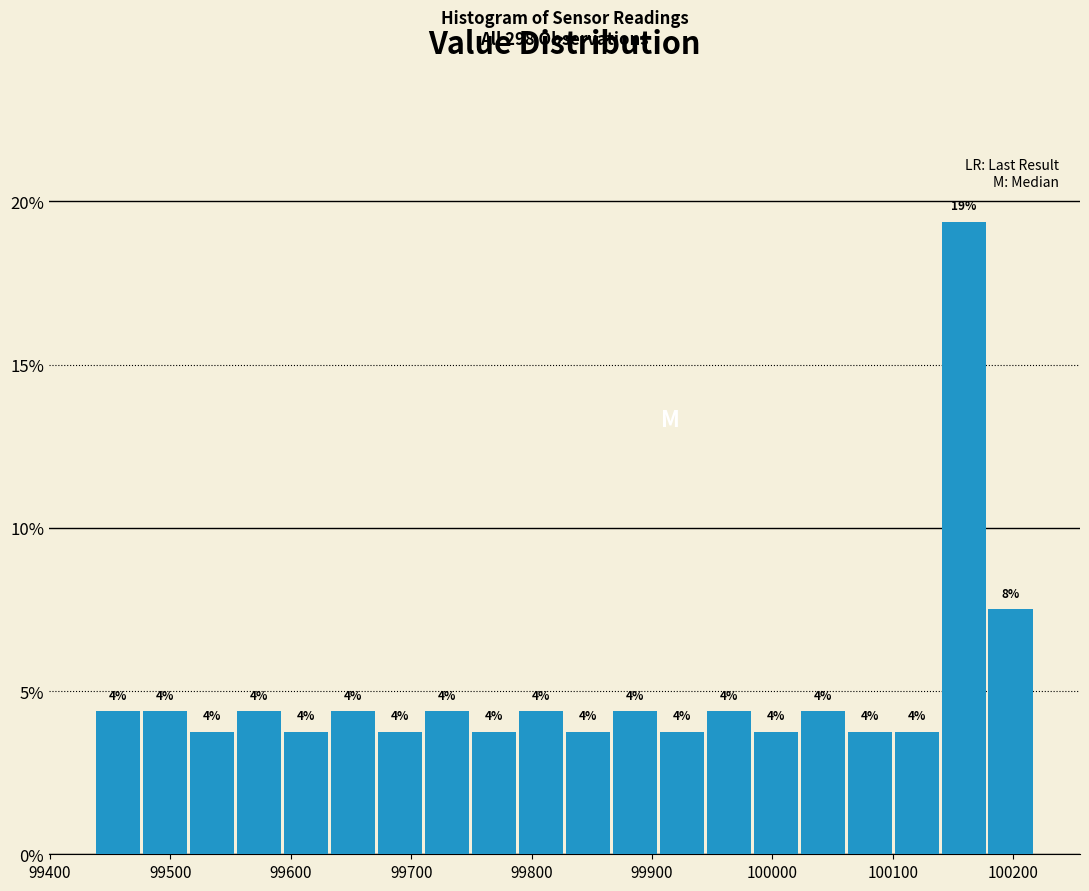

Around what value on the x-axis is the tallest bar? Give the approximate position of its centre, as read against the axis.

100160